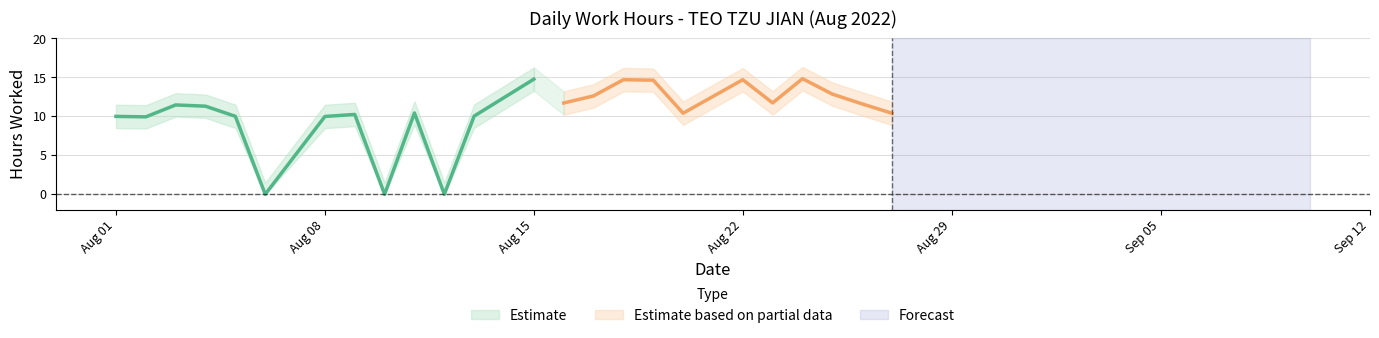

Does the chart display data point markers on the line(s)?

No